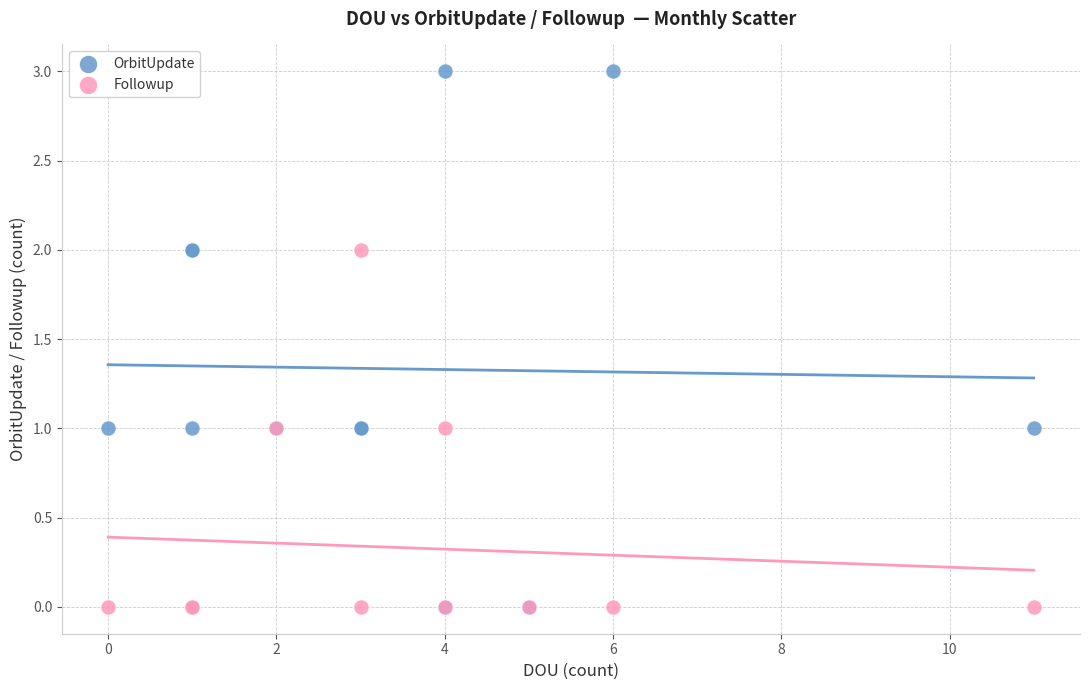

What are all the series names shown in the legend?

OrbitUpdate, Followup